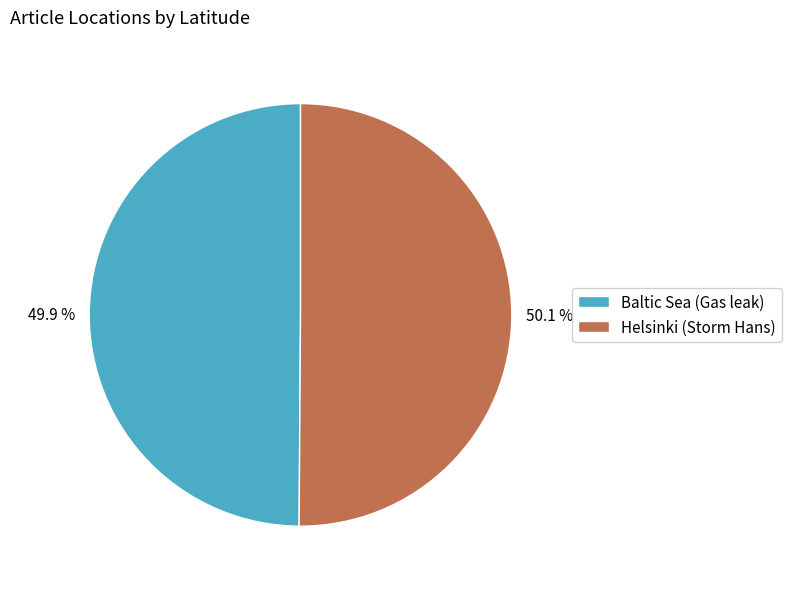

What percentage is the Baltic Sea (Gas leak) slice, to the nearest percent?

50%